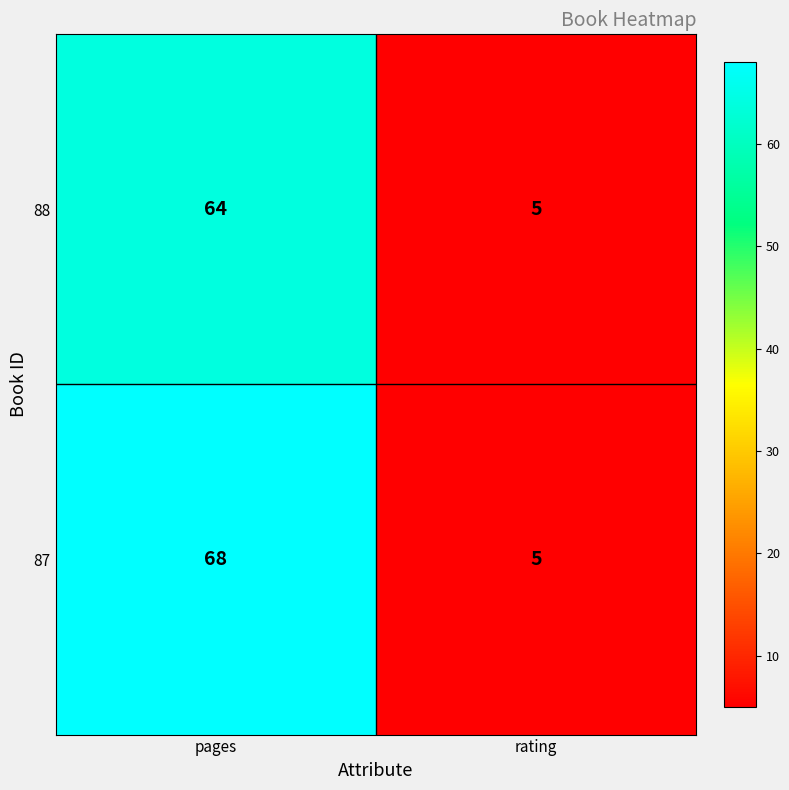

What is the difference between the 88 values at pages and rating?

59